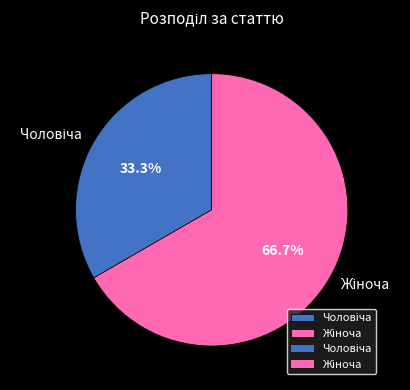

Count the number of slices in the pie.

2